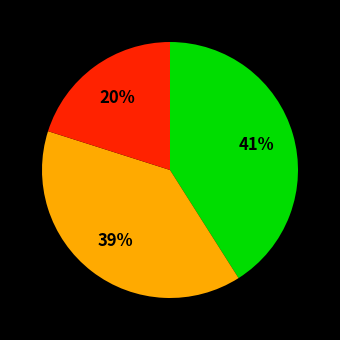

To the nearest percent, what is the difference between the largest and smallest slice percentages?

21%